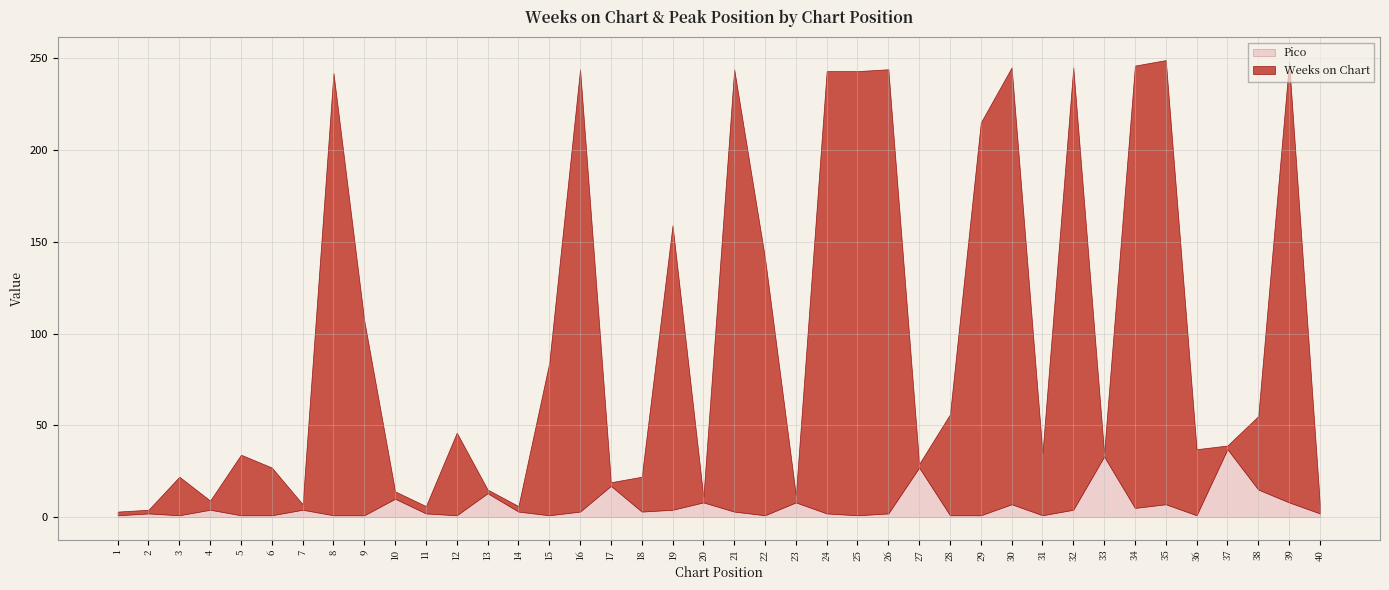

True or false: Pico has a value of 1 at 36.

True